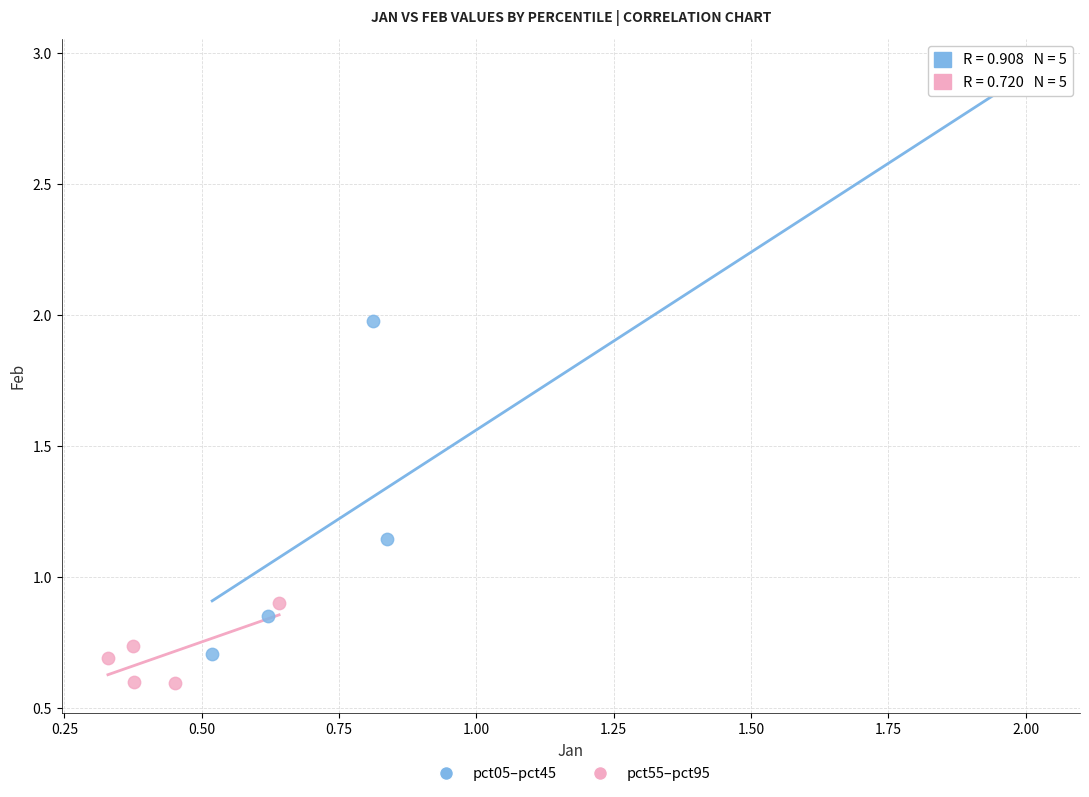

Which series contains the highest Y value?

pct05–pct45